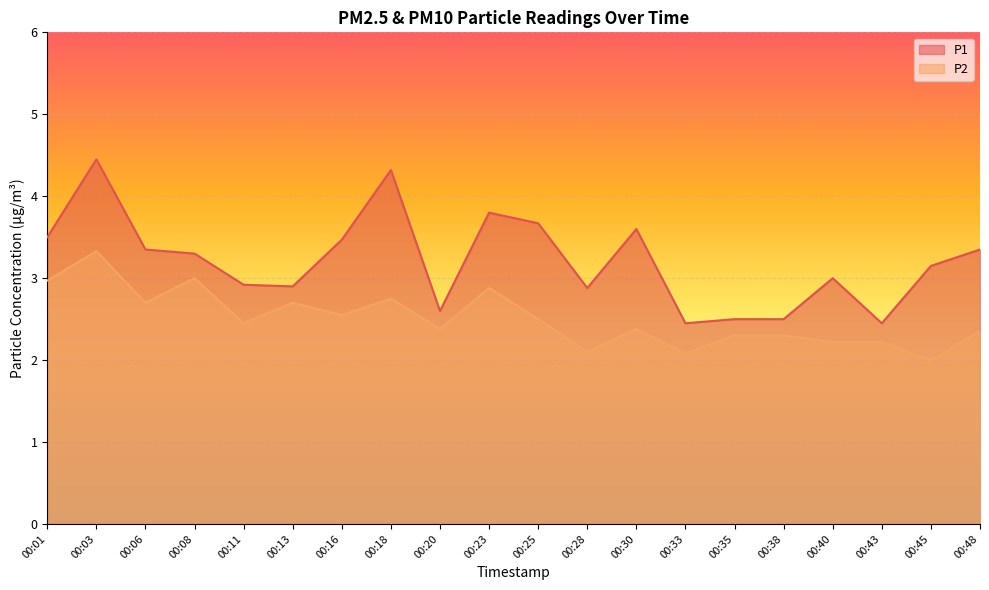

At which label does P1 reach its peak?

00:03